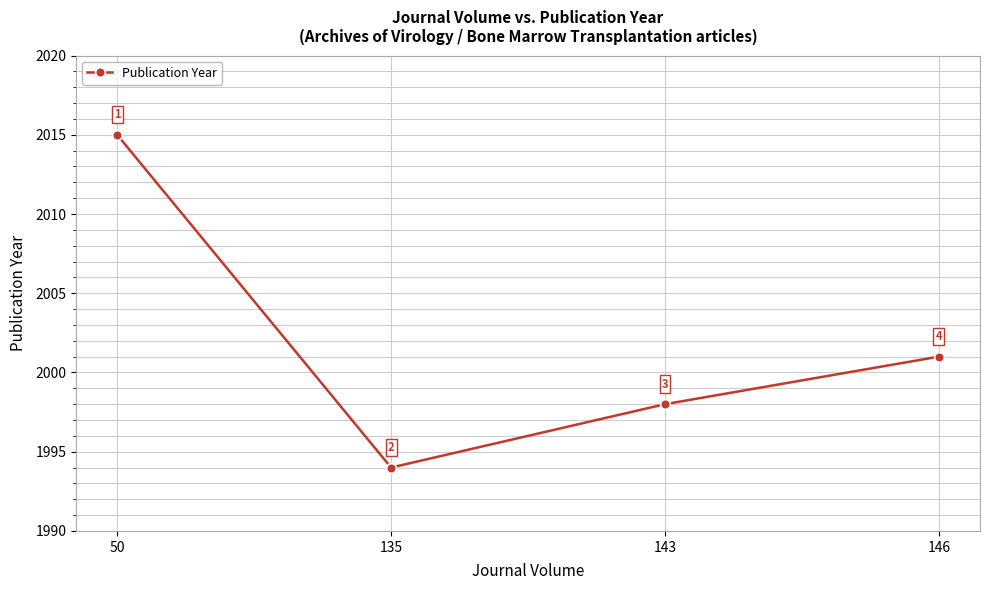

What is the maximum value shown in the chart?

2015